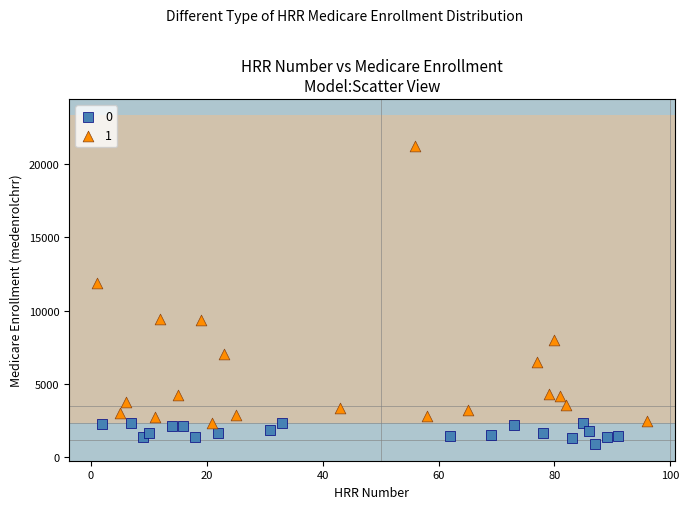

What are all the series names shown in the legend?

0, 1